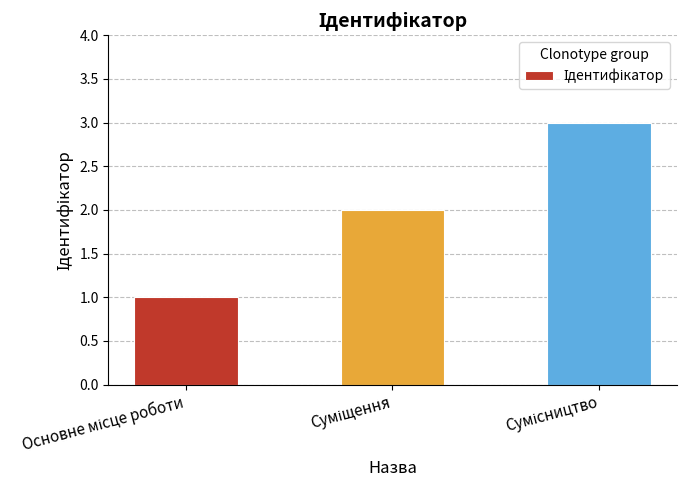

Reading left to right, what are all the values shown in this chart?

1	2	3